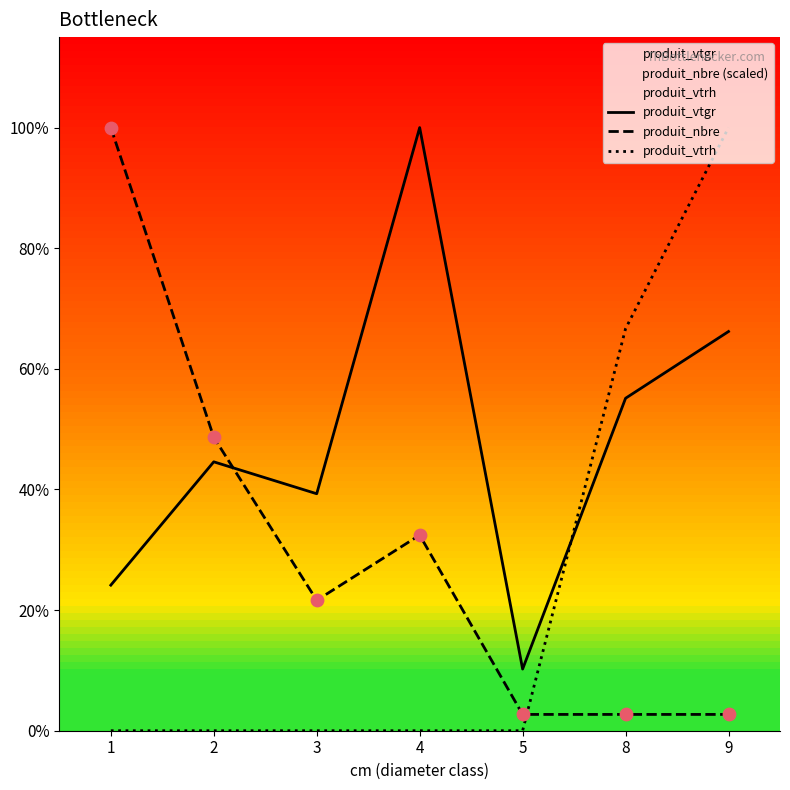

What are all the series names shown in the legend?

produit_vtgr, produit_nbre, produit_vtrh